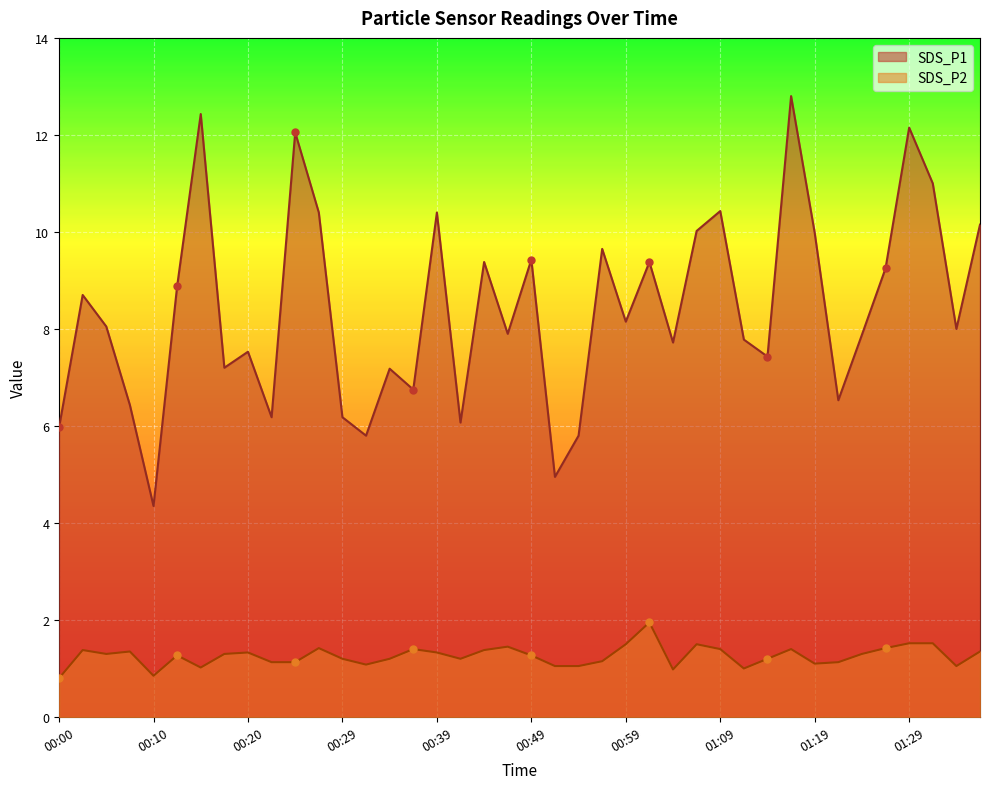

Which series reaches the minimum Y coordinate?

SDS_P2